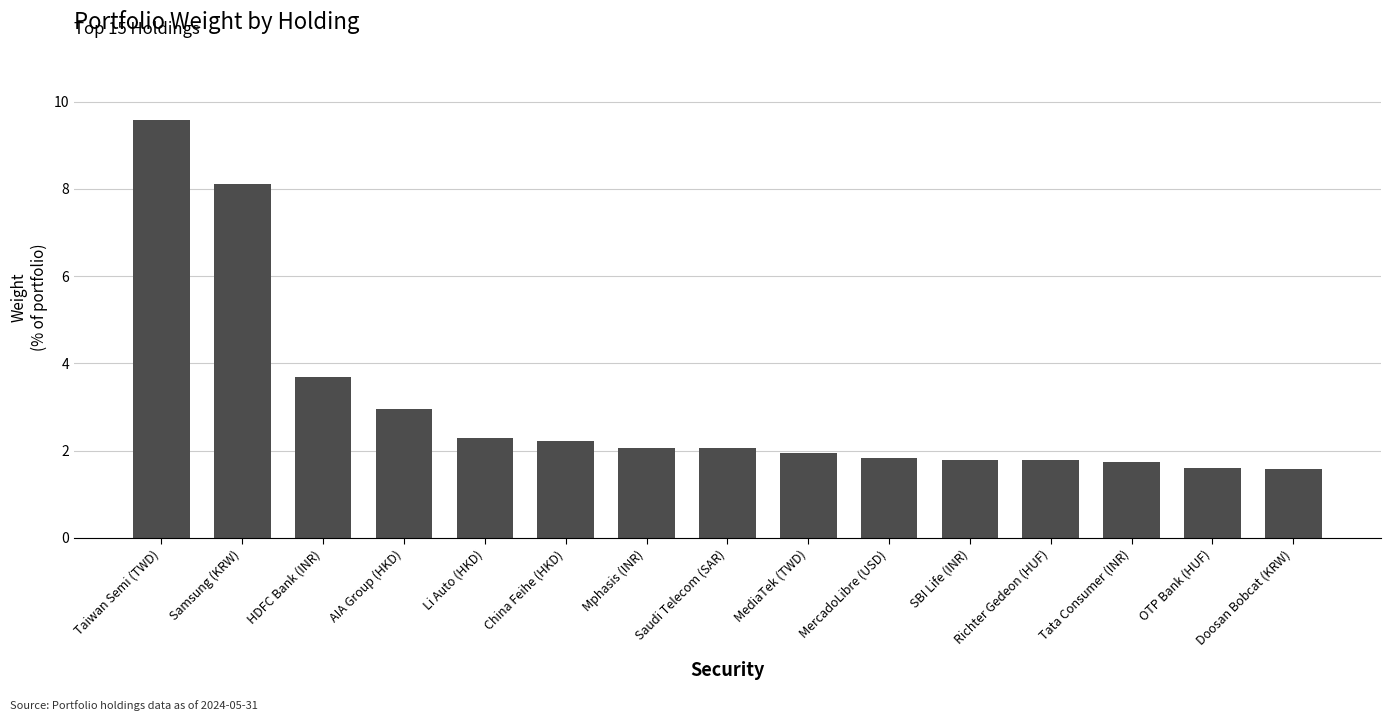

Is it true that the value at Saudi Telecom (SAR) is 3.5?

False